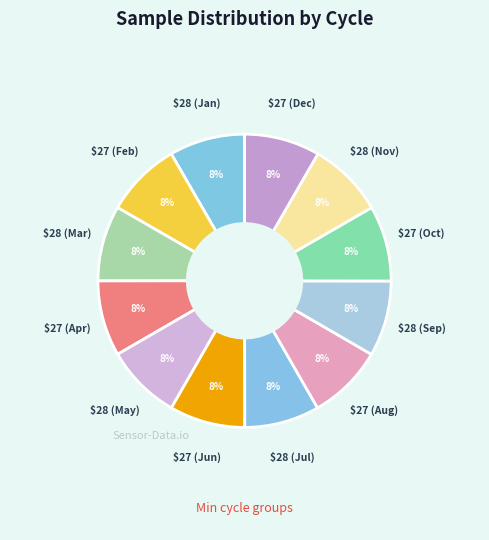

How many segments does this pie chart have?

12